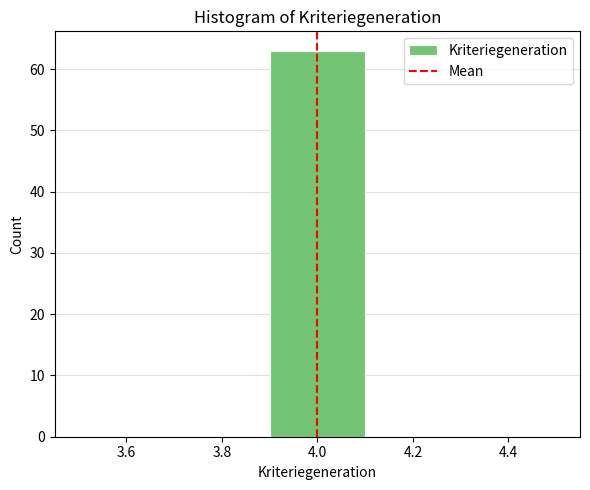

Which range on the x-axis has the tallest bar?

3.9 to 4.1